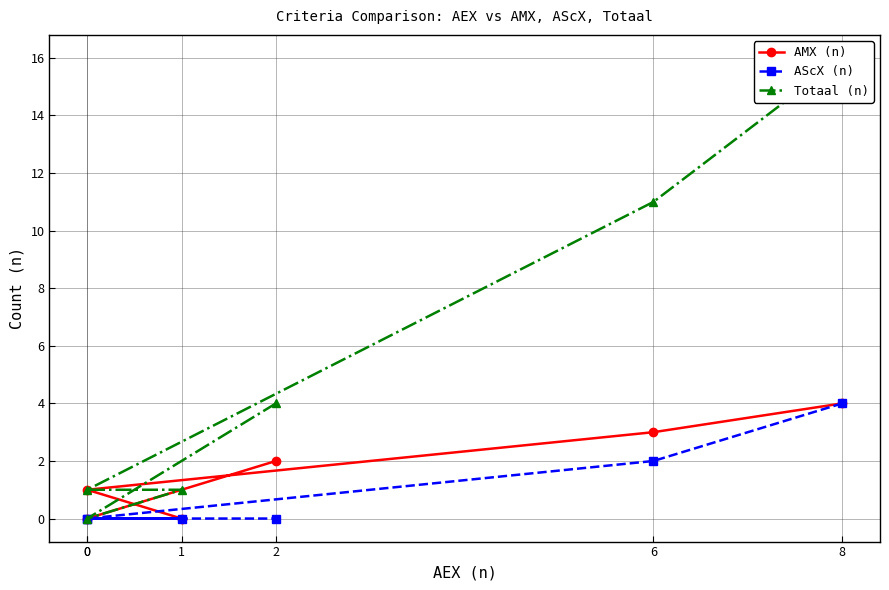

The AScX (n) series shows 6 at 8. True or false?

False